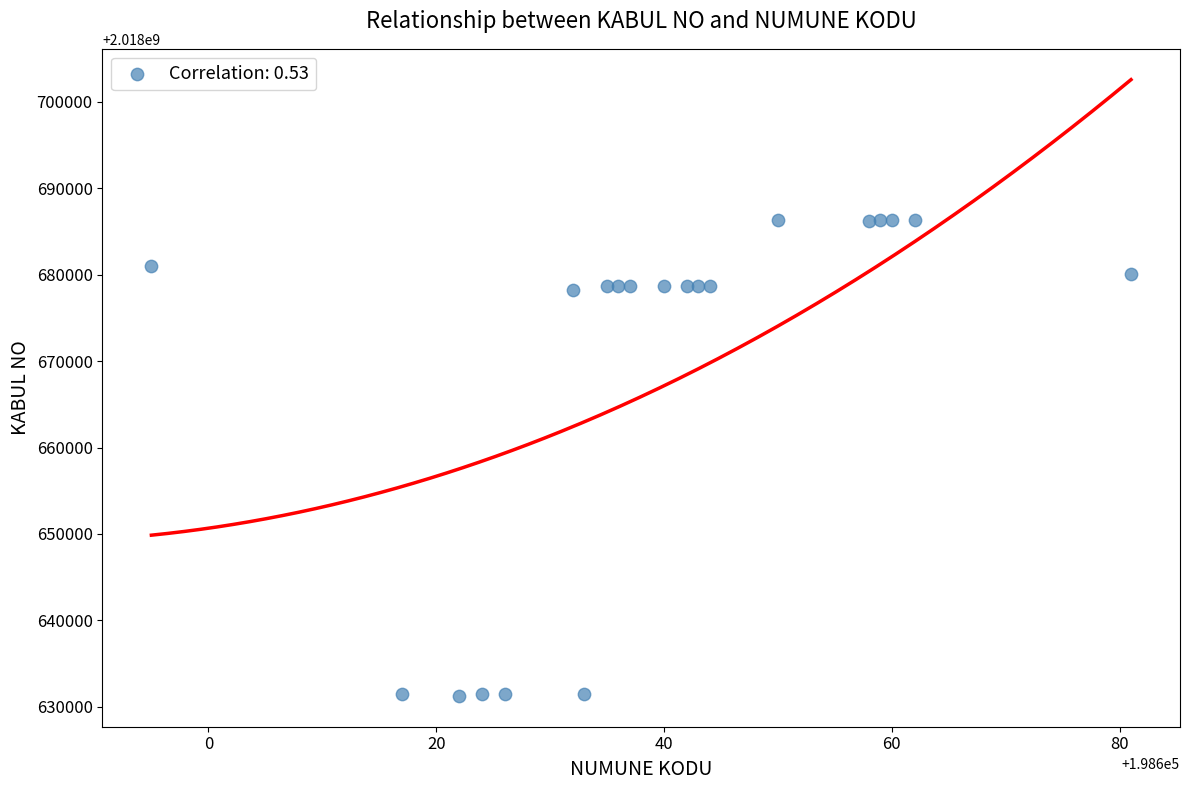

What is the range of Y values (max minus min)?

55104